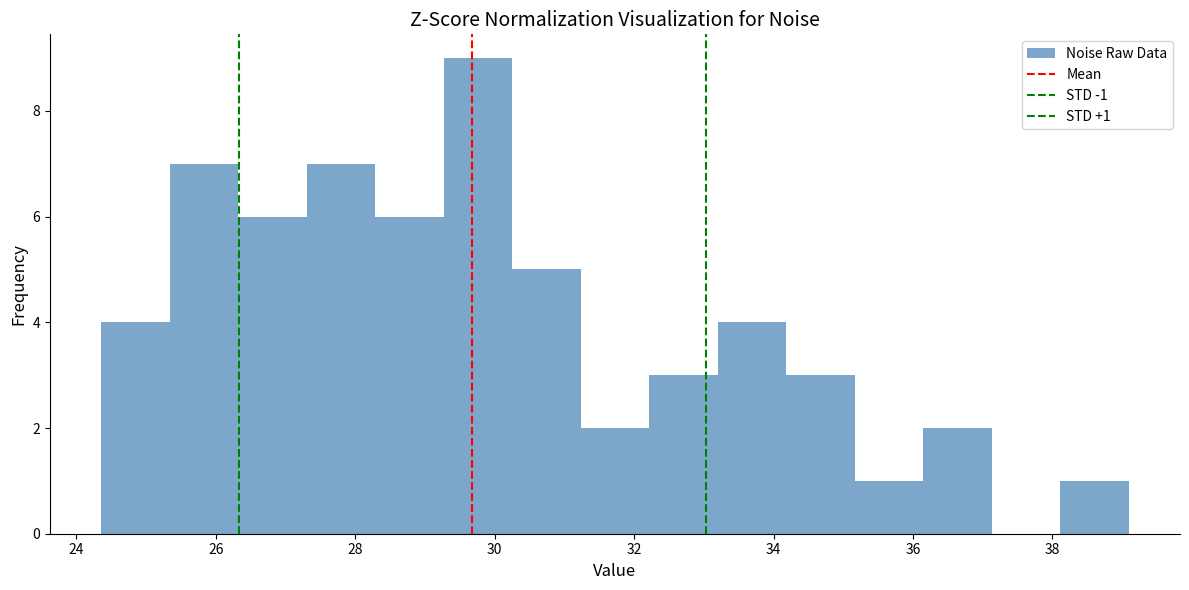

Which range on the x-axis has the tallest bar?

29.2 to 30.2